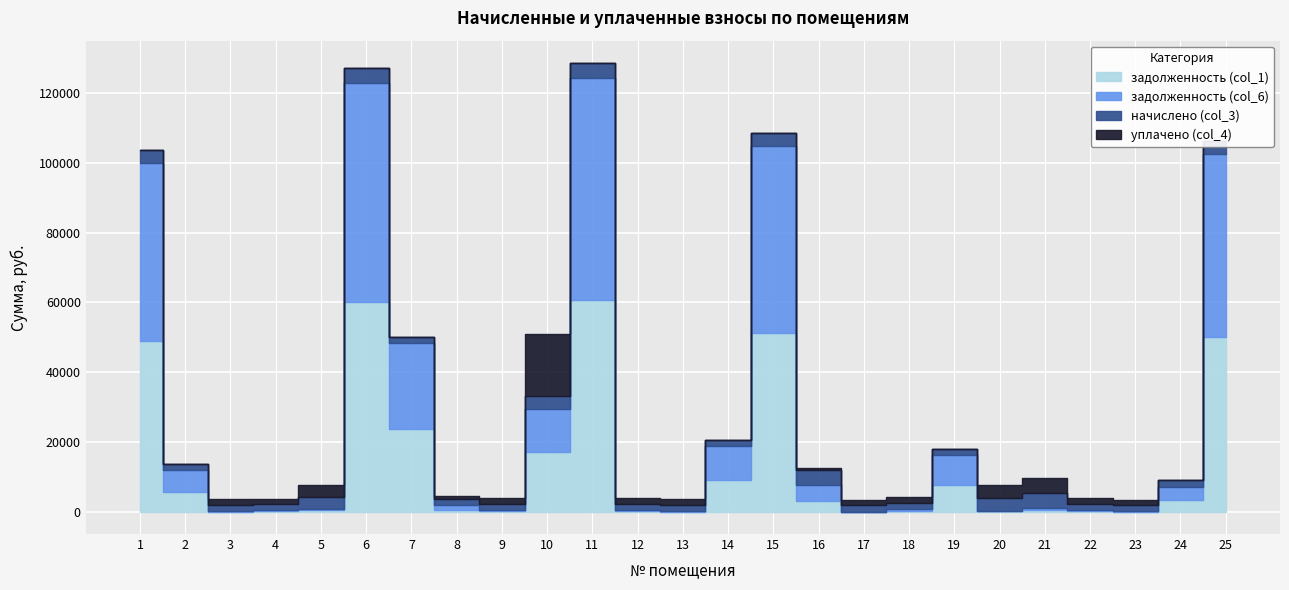

How many lines are shown in the chart?

4